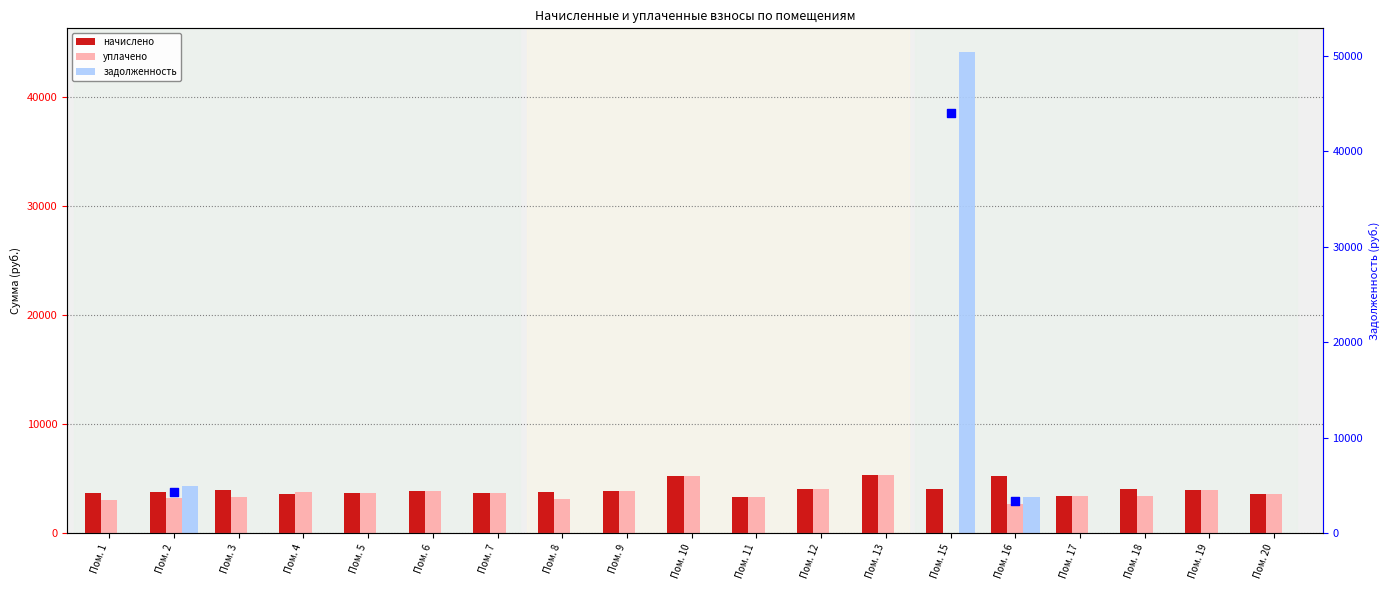

What is the total value across all series at Пом. 6?

7766.9